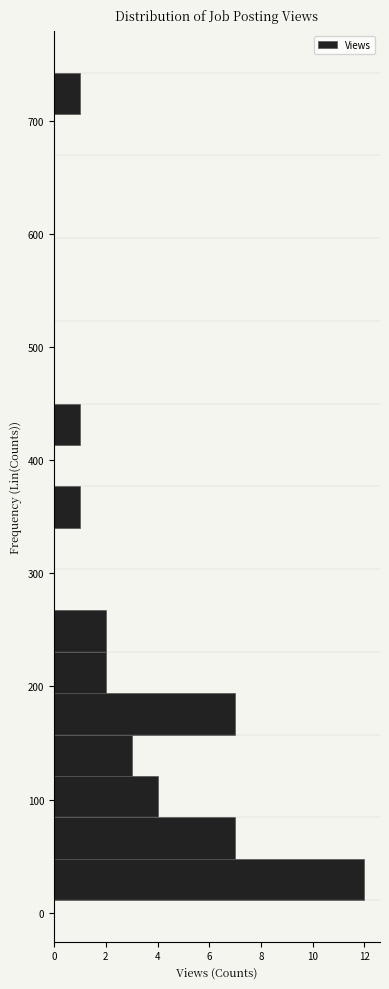

Read against the y-axis, roughly where is the centre of the longest bar?

30